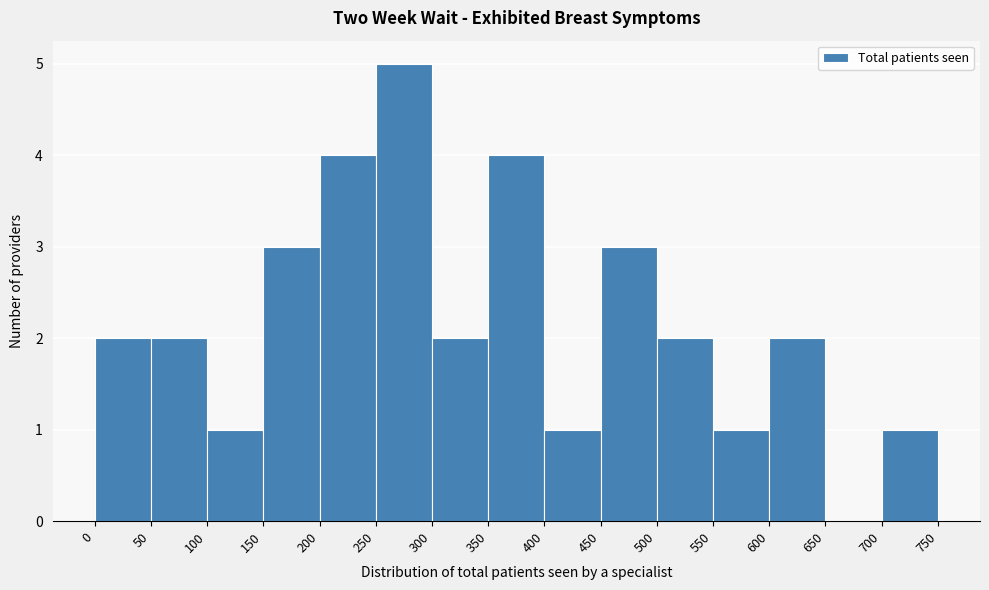

Reading left to right, transcribe this chart: for each bar, give the range it covers on the x-axis and its height. The values are not printed on the chart, so give them approximately, as read against the axis.

0 to 50: 2
50 to 100: 2
100 to 150: 1
150 to 200: 3
200 to 250: 4
250 to 300: 5
300 to 350: 2
350 to 400: 4
400 to 450: 1
450 to 500: 3
500 to 550: 2
550 to 600: 1
600 to 650: 2
650 to 700: 0
700 to 750: 1